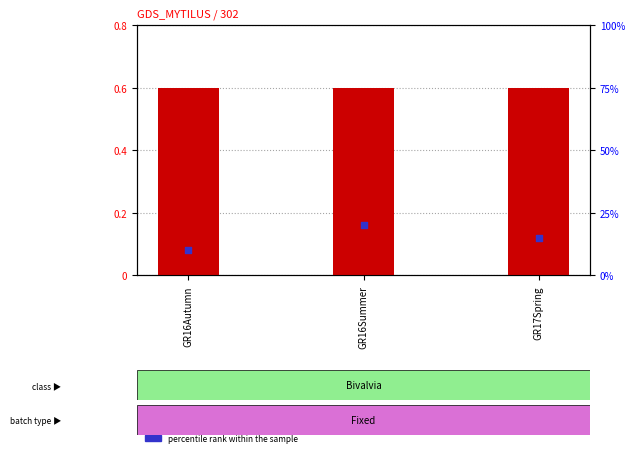

At how many categories does at least one series exceed 0?

3